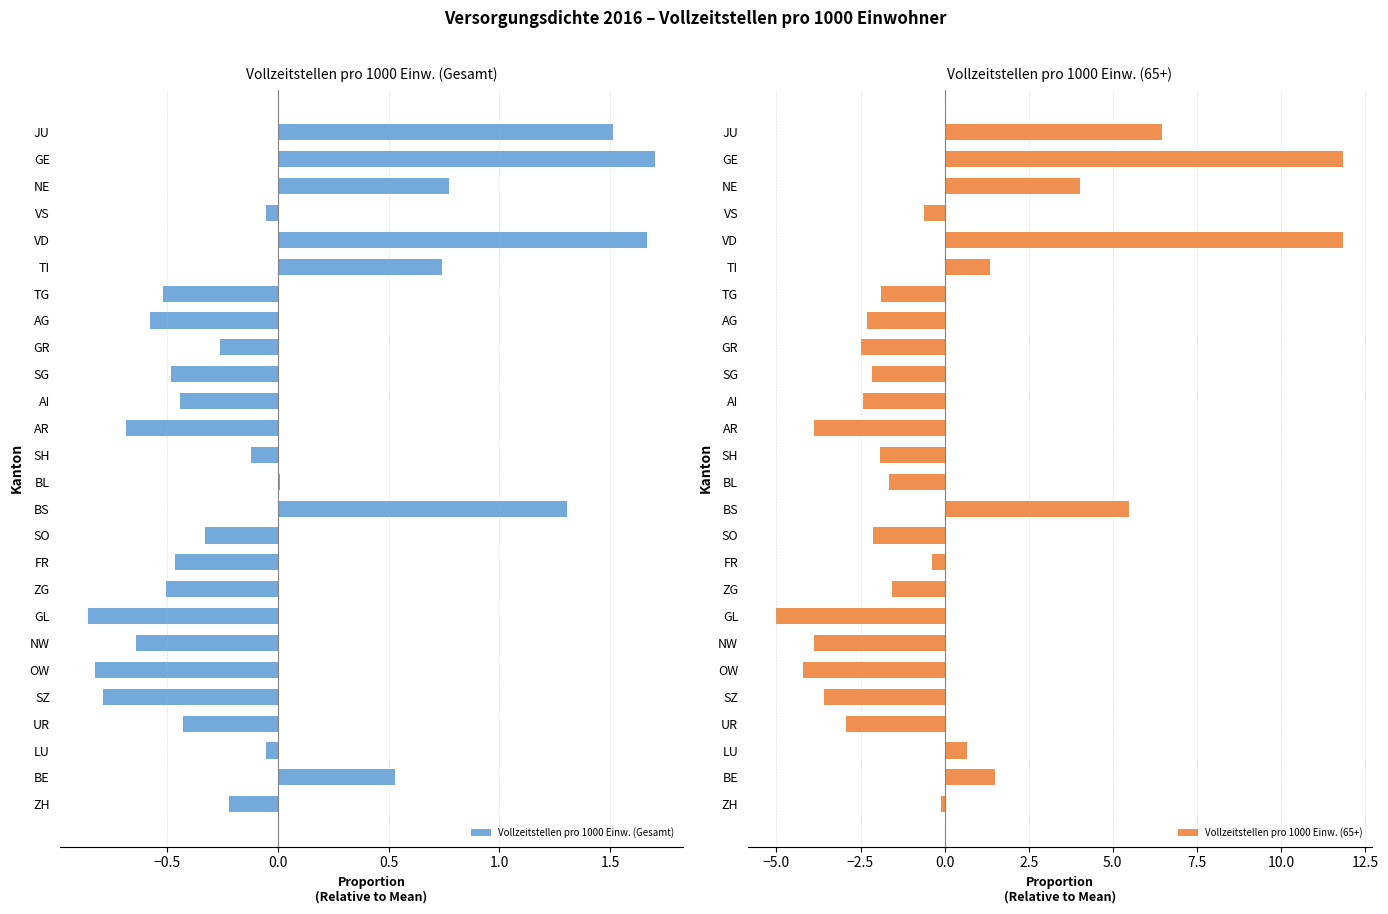

Which series has the largest range (max minus min)?

Vollzeitstellen pro 1000 Einw. (65+)